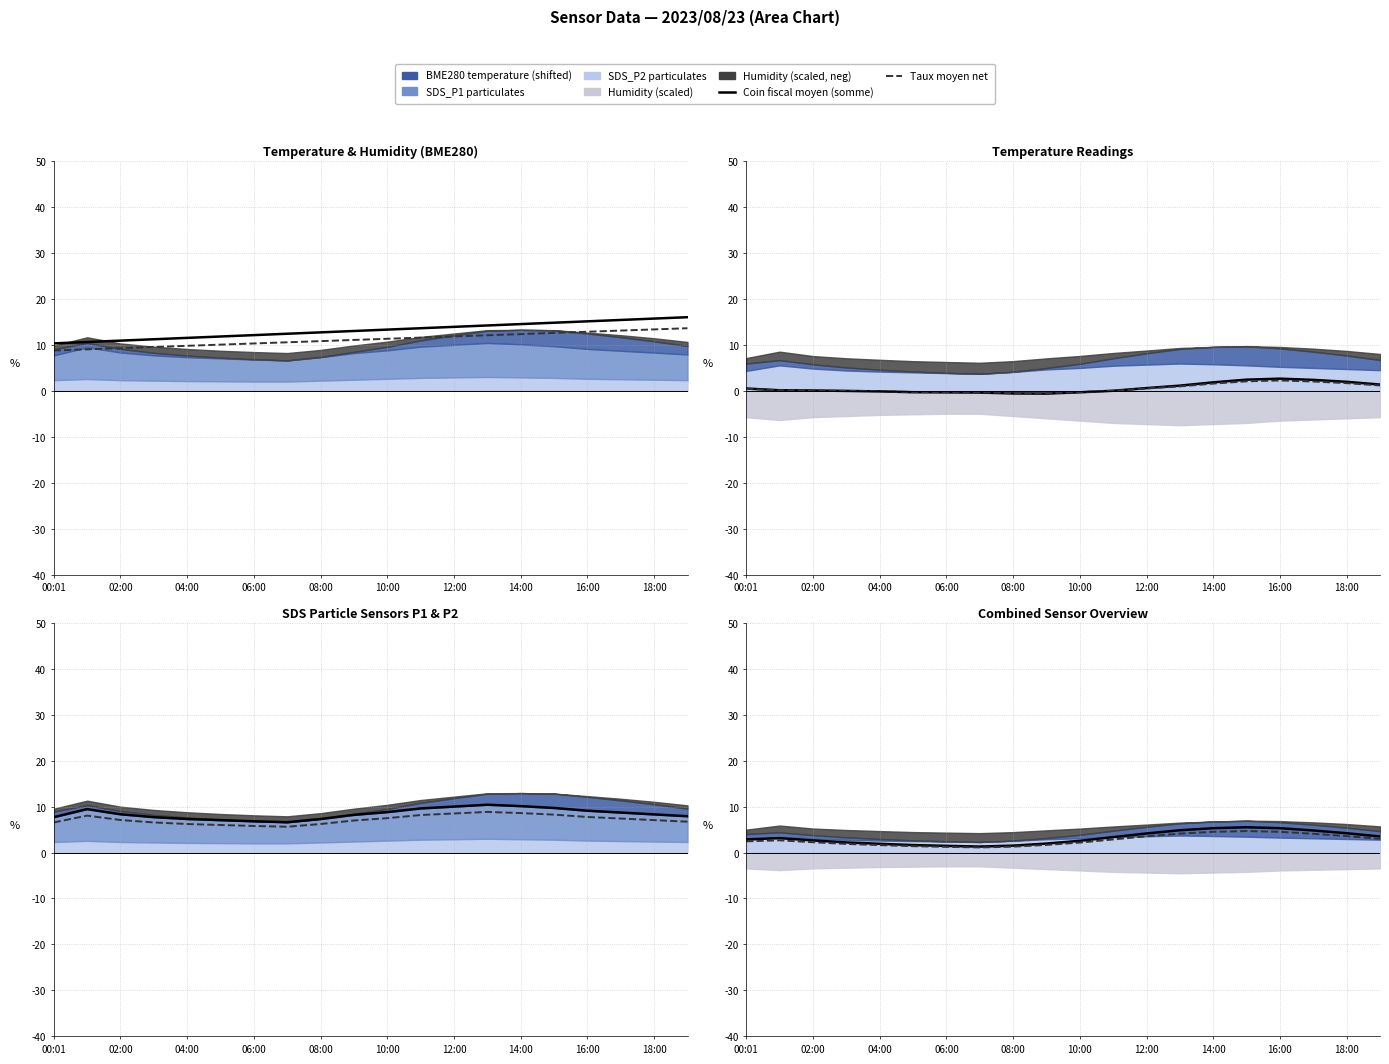

In Taux moyen net, how many points are lower than both neighbors (excluding endpoints)?

1